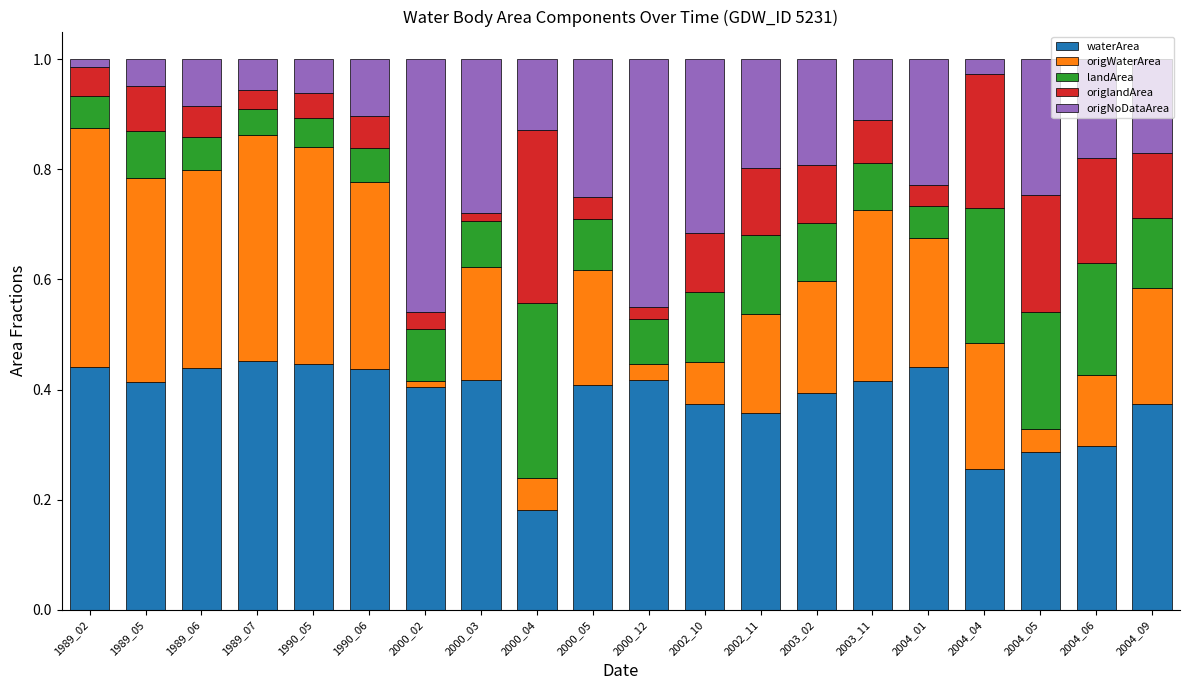

How many bars are there in total?

20